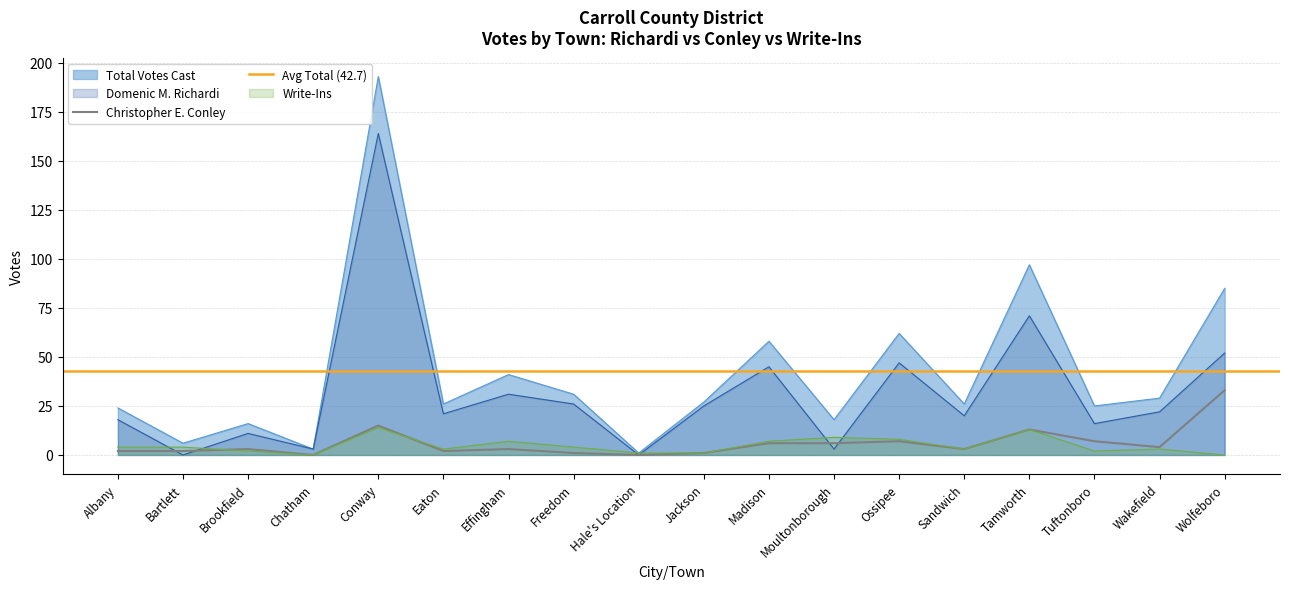

How many values in the Write-Ins series exceed 4?

6